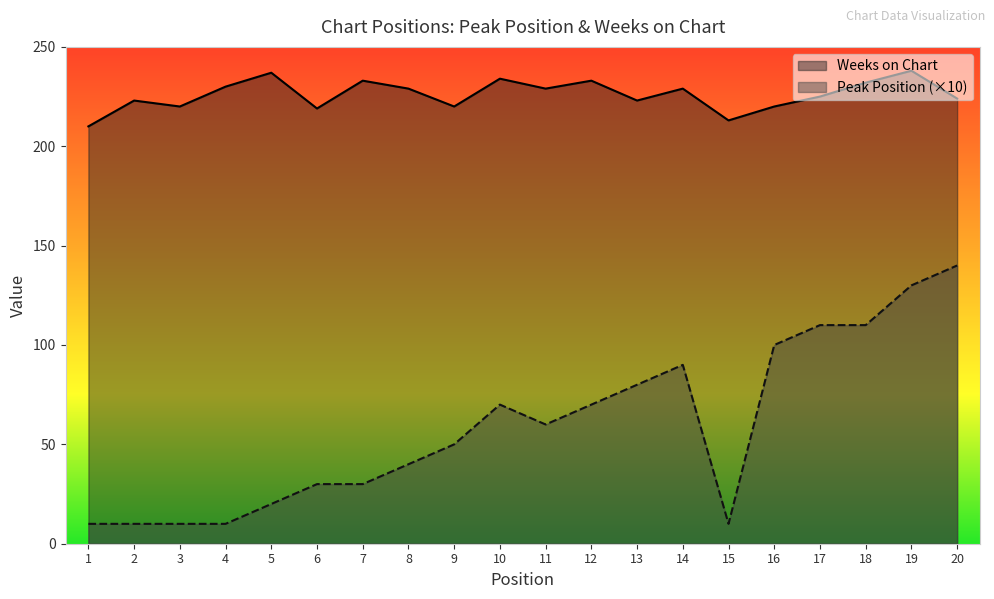

How many values in the Peak Position series are below 60?

10